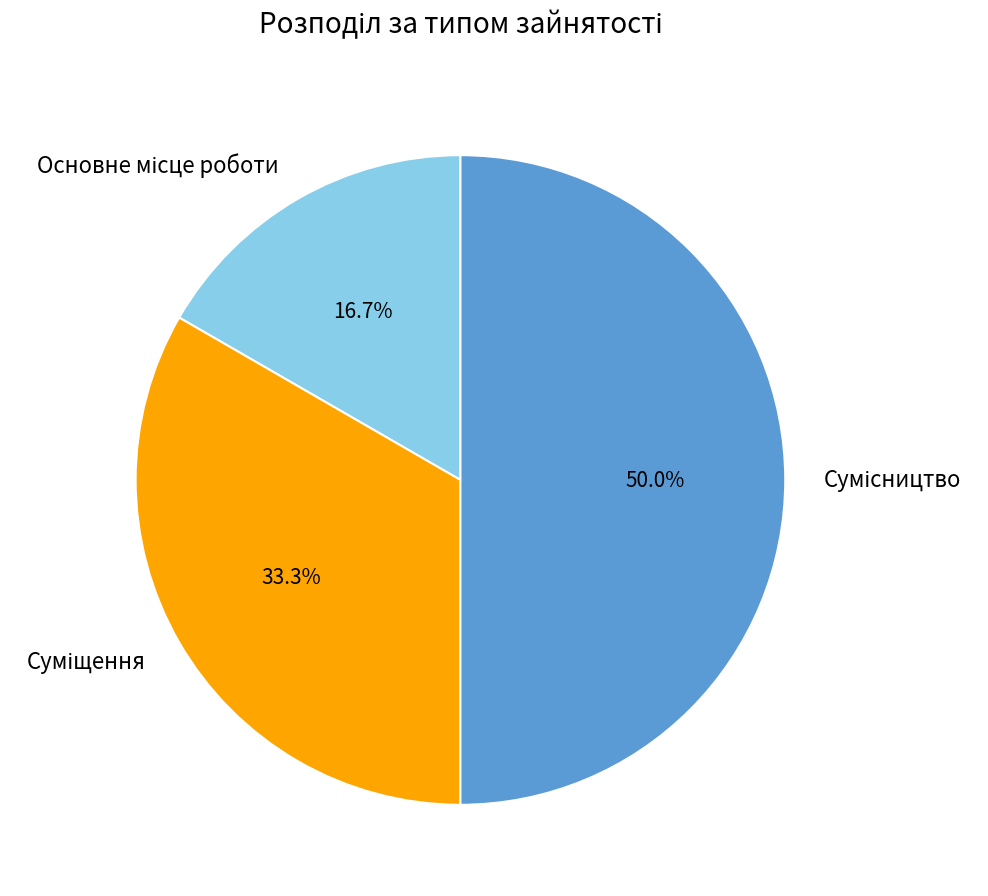

To the nearest percent, what is the average slice percentage?

33%